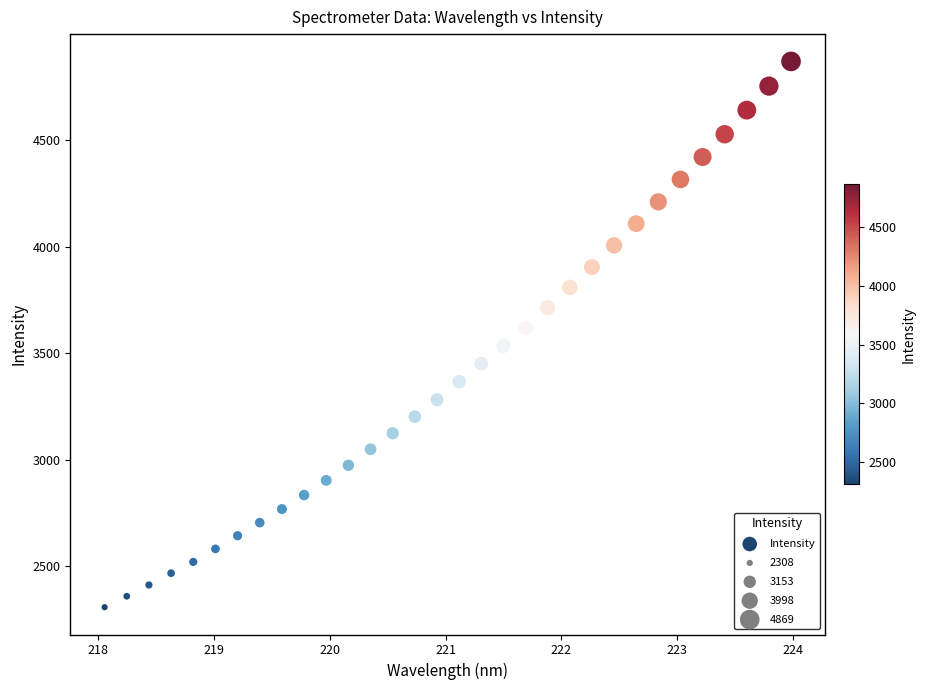

What is the range of Y values (max minus min)?

2561.0